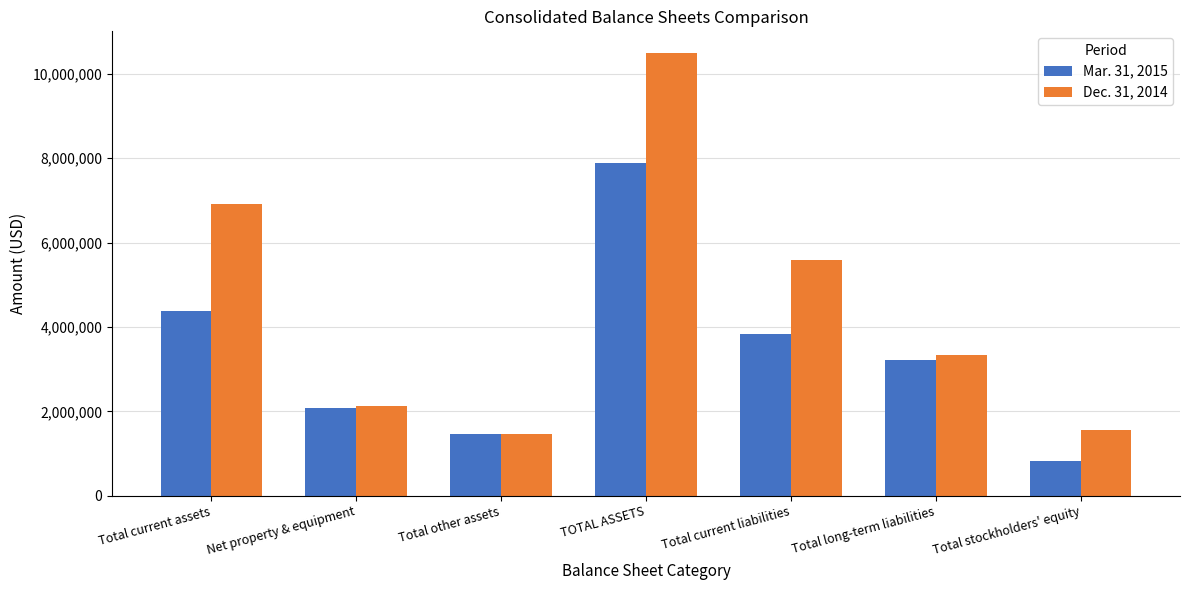

What is the difference between the highest and lowest values at TOTAL ASSETS?

2587068